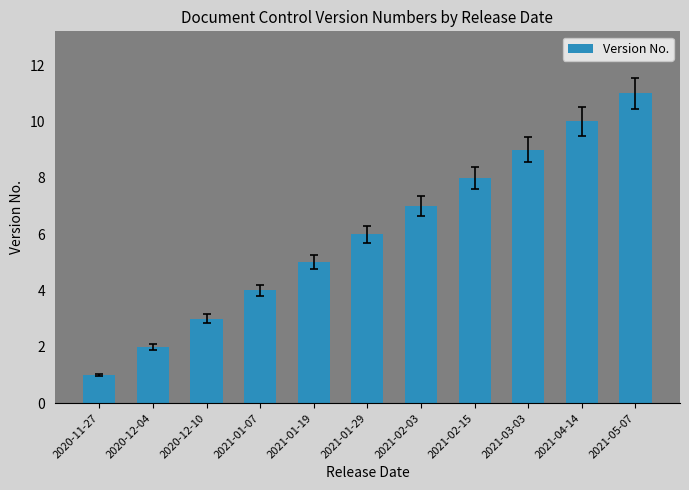

What is the sum of the values at 2020-12-10 and 2021-04-14?

13